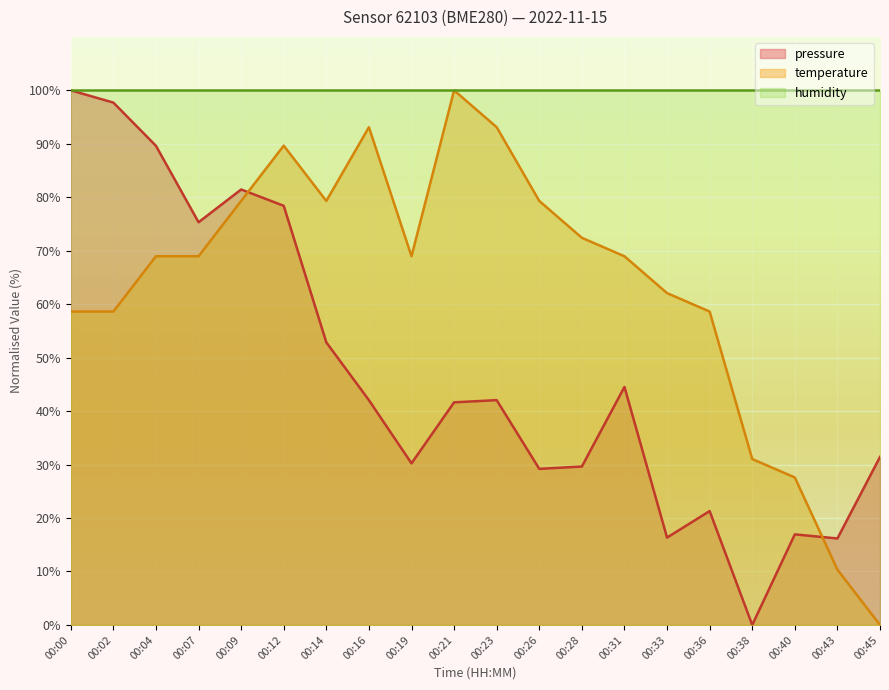

Where is the first local maximum for pressure?

00:09